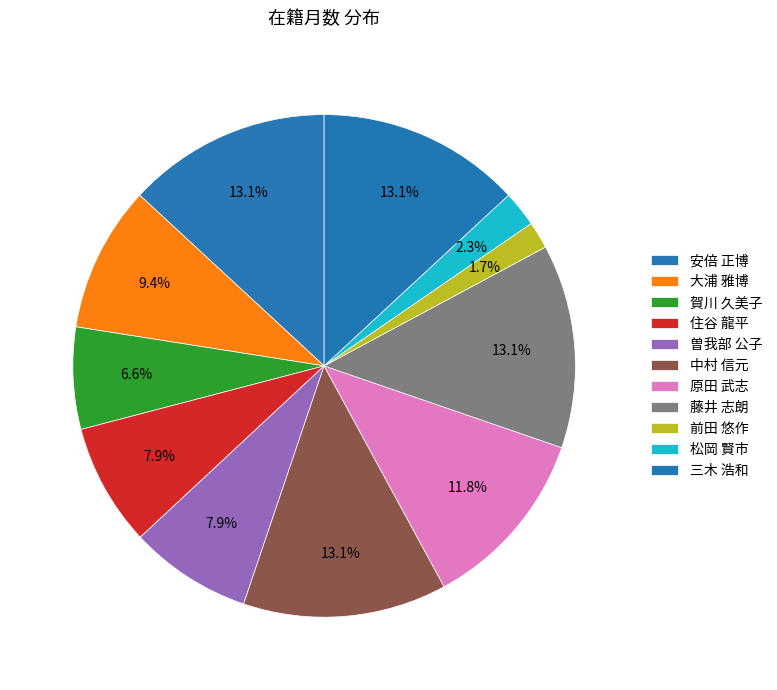

How many segments does this pie chart have?

11